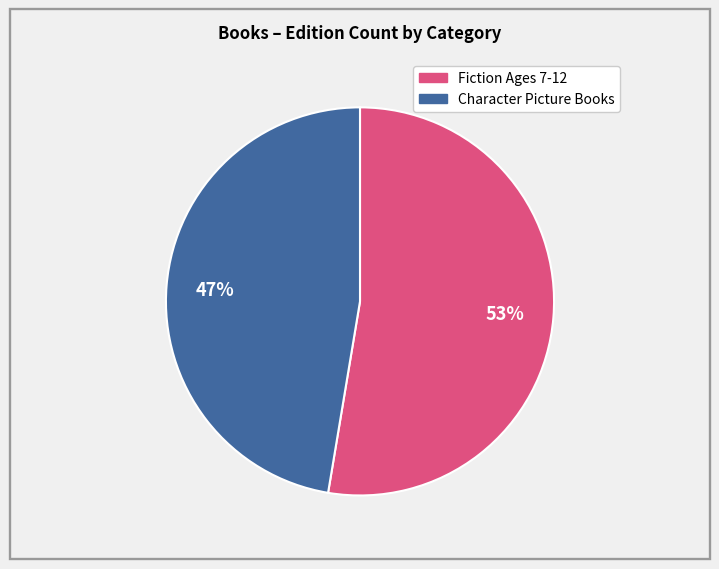

Does any single category account for the majority?

Yes